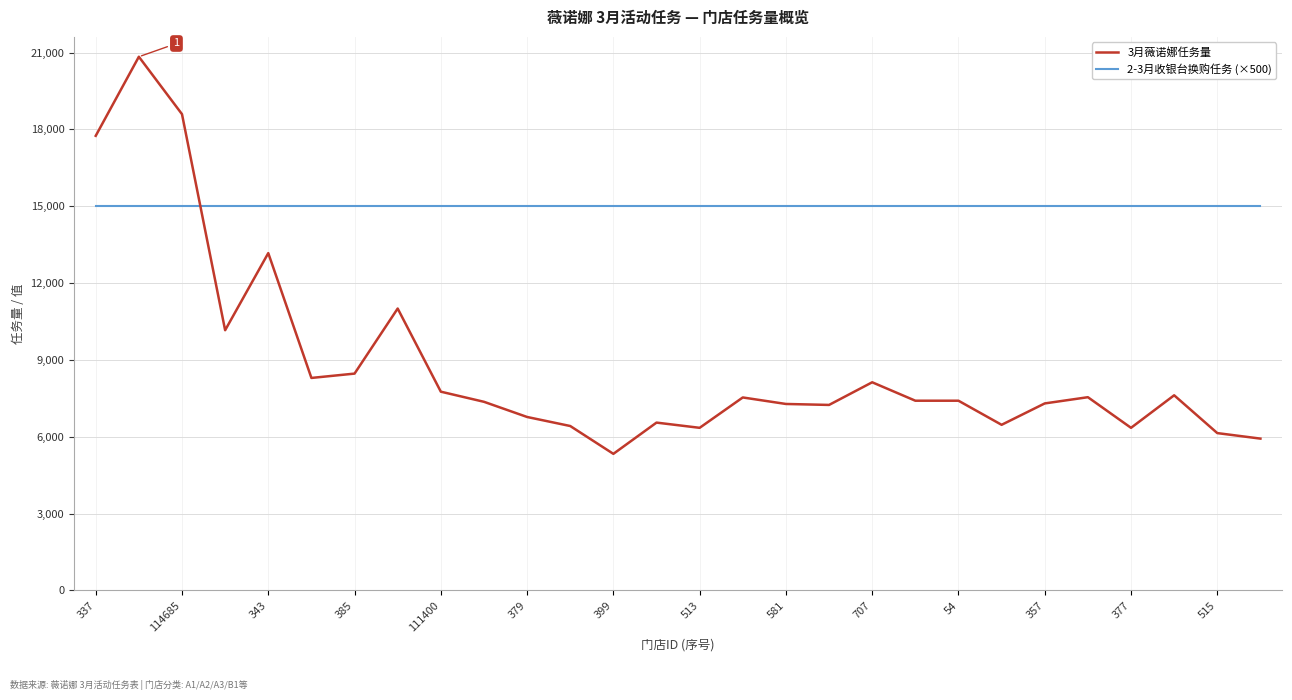

True or false: 2-3月收银台换购任务 (×500) and 3月薇诺娜任务量 intersect in this chart.

True